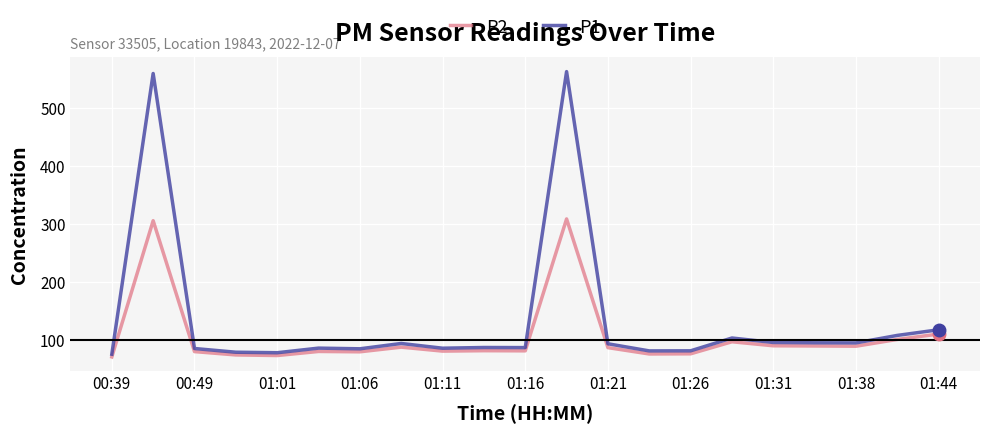

List the series in order of their overall mean, highest first.

P1, P2